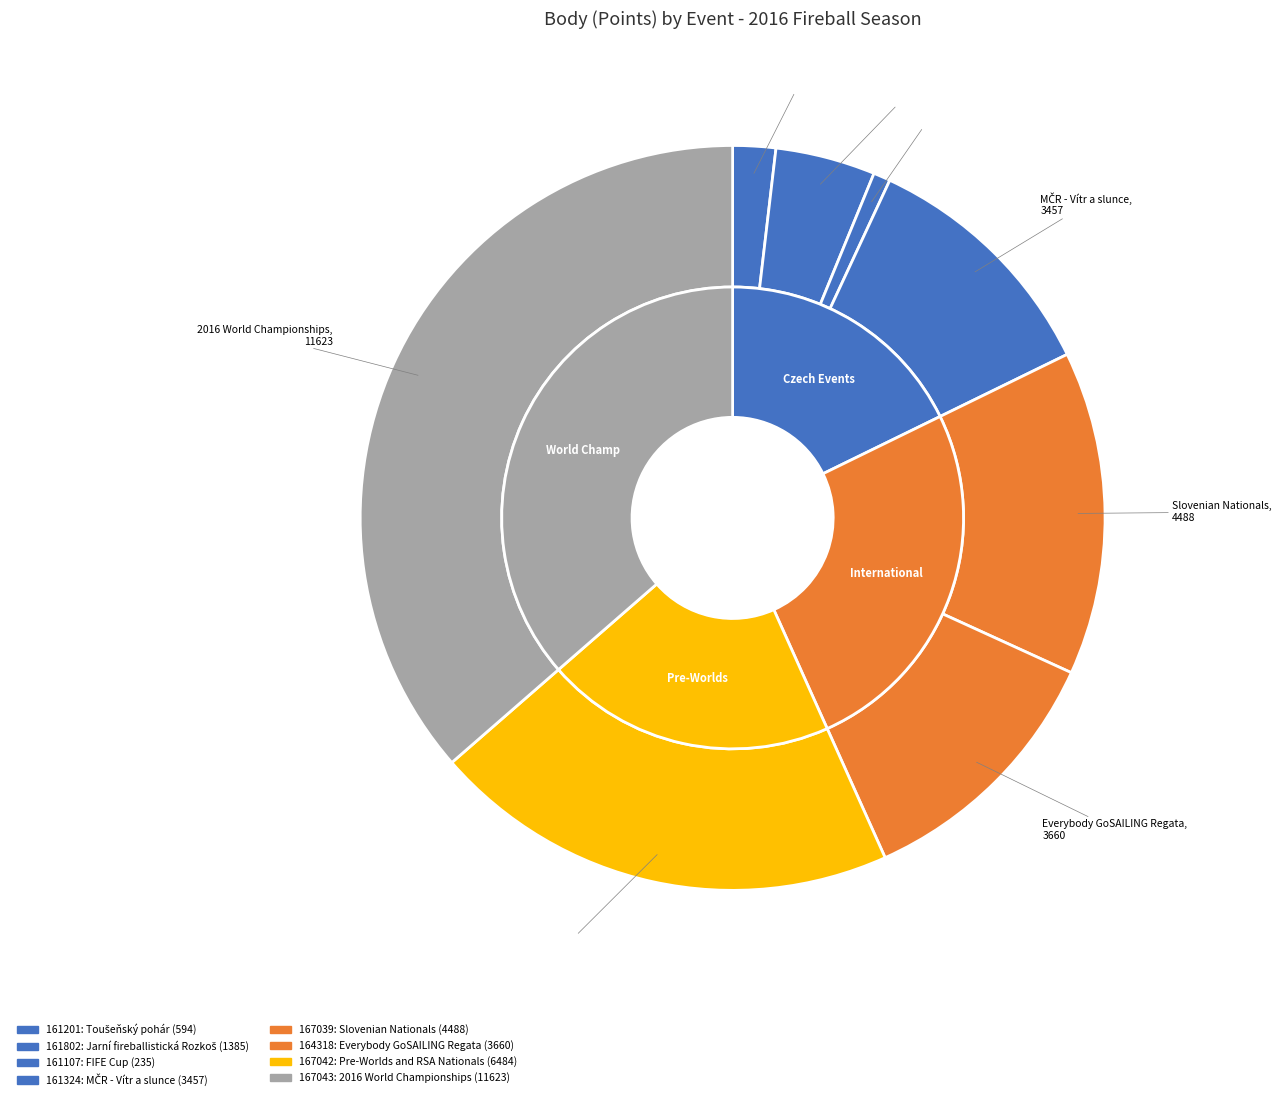

How many slices are in this pie chart?

8